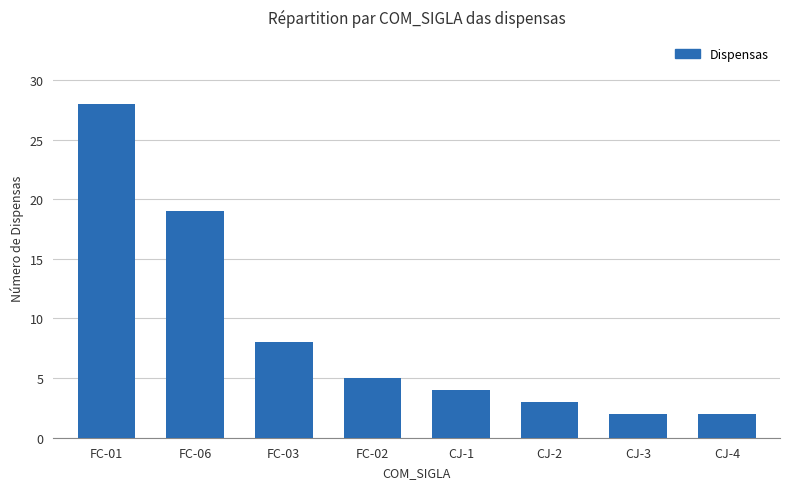

What is the difference between the values at FC-01 and FC-03?

20